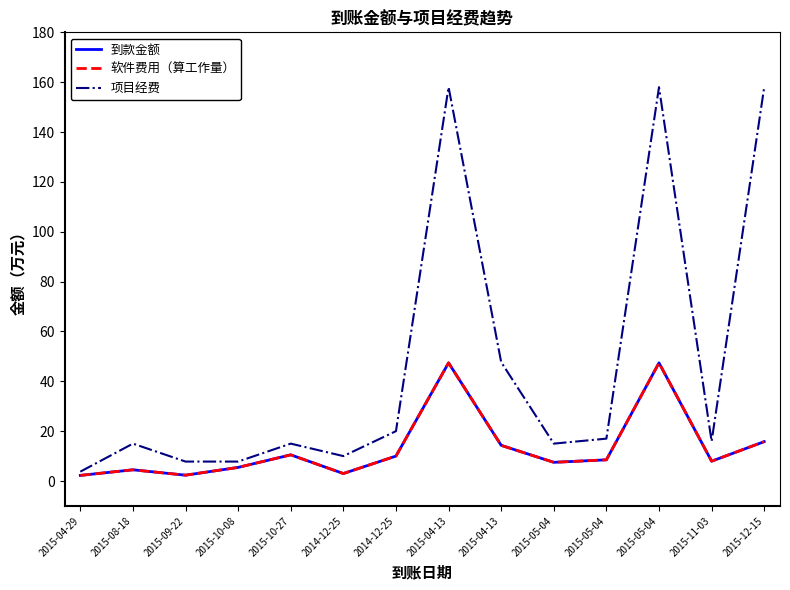

Which series has the largest total across all categories?

项目经费